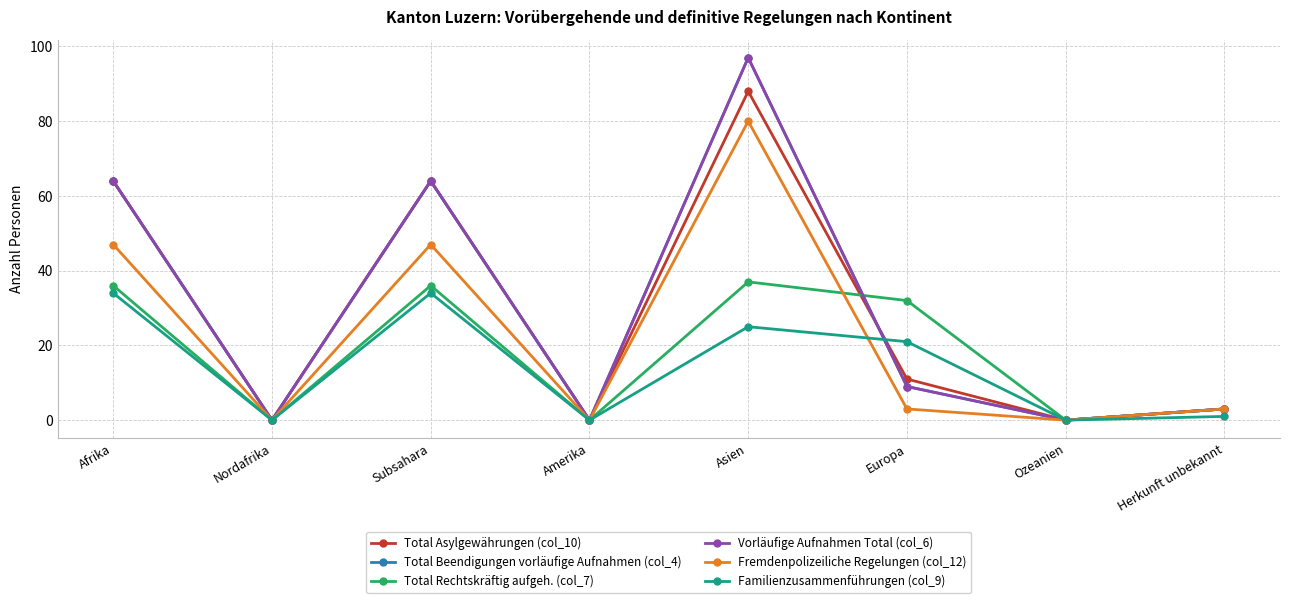

What is the total value across all series at Subsahara?

309